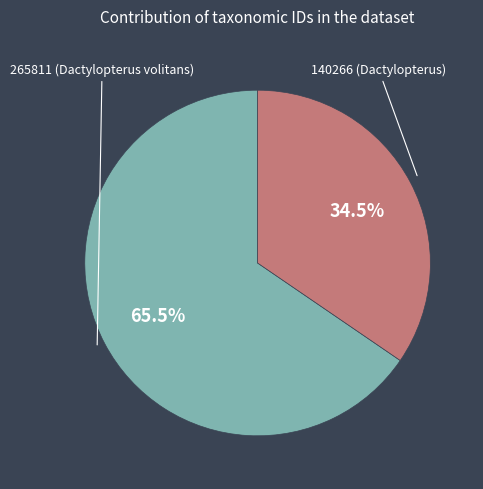

Combined, do 140266 (Dactylopterus) and 265811 (Dactylopterus volitans) account for over 50%?

Yes